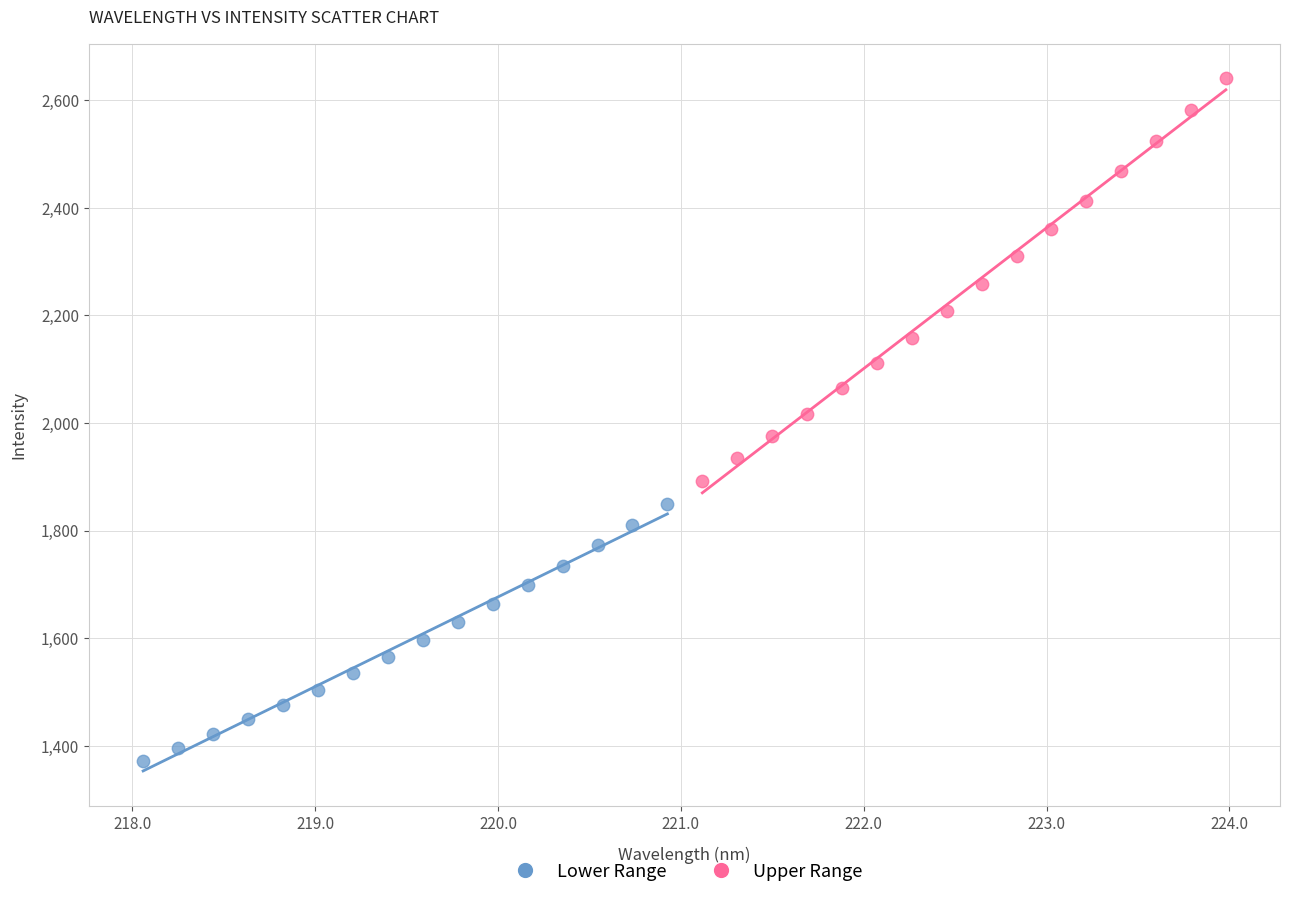

Which series contains the highest Y value?

Upper Range